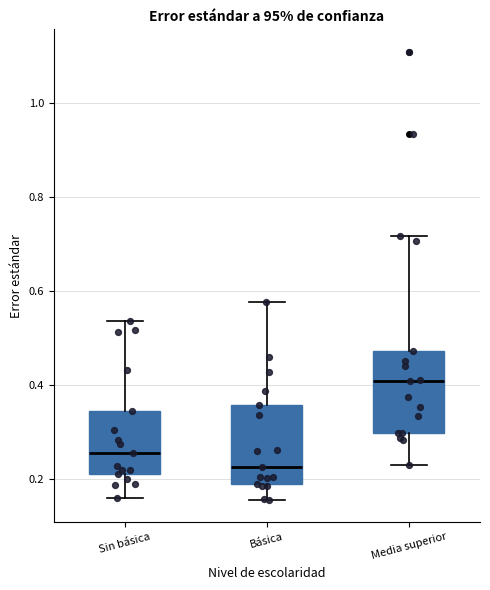

Which box's median line is the highest?

Media superior